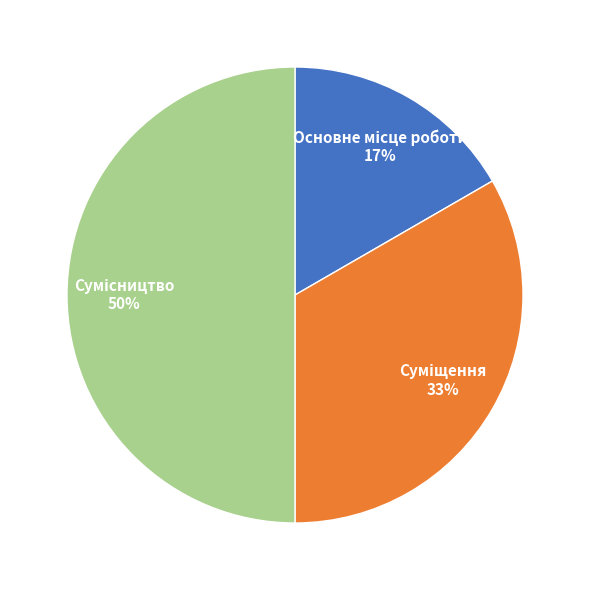

To the nearest percent, what is the difference between the largest and smallest slice percentages?

33%